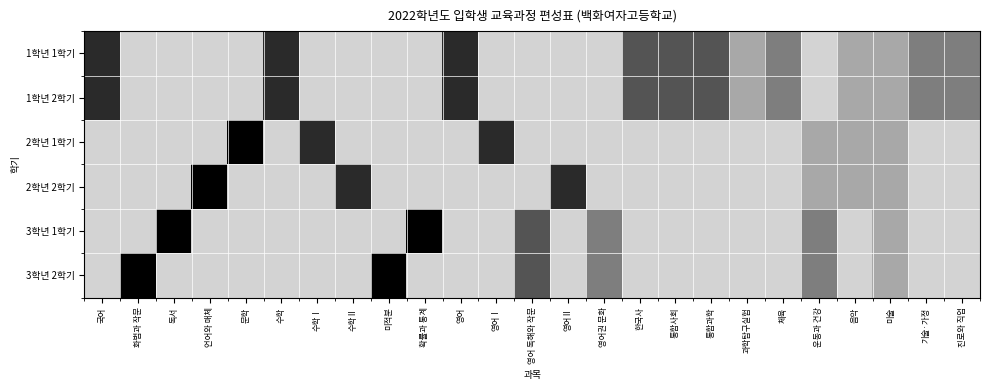

Reading right to left, what are all the values shown in this chart?

1학년 1학기: 진로와 직업=0.4	기술·가정=0.4	미술=0.2	음악=0.2	운동과 건강=0.0	체육=0.4	과학탐구실험=0.2	통합과학=0.6	통합사회=0.6	한국사=0.6	영어권 문화=0.0	영어Ⅱ=0.0	영어 독해와 작문=0.0	영어Ⅰ=0.0	영어=0.8	확률과 통계=0.0	미적분=0.0	수학Ⅱ=0.0	수학Ⅰ=0.0	수학=0.8	문학=0.0	언어와 매체=0.0	독서=0.0	화법과 작문=0.0	국어=0.8
1학년 2학기: 진로와 직업=0.4	기술·가정=0.4	미술=0.2	음악=0.2	운동과 건강=0.0	체육=0.4	과학탐구실험=0.2	통합과학=0.6	통합사회=0.6	한국사=0.6	영어권 문화=0.0	영어Ⅱ=0.0	영어 독해와 작문=0.0	영어Ⅰ=0.0	영어=0.8	확률과 통계=0.0	미적분=0.0	수학Ⅱ=0.0	수학Ⅰ=0.0	수학=0.8	문학=0.0	언어와 매체=0.0	독서=0.0	화법과 작문=0.0	국어=0.8
2학년 1학기: 진로와 직업=0.0	기술·가정=0.0	미술=0.2	음악=0.2	운동과 건강=0.2	체육=0.0	과학탐구실험=0.0	통합과학=0.0	통합사회=0.0	한국사=0.0	영어권 문화=0.0	영어Ⅱ=0.0	영어 독해와 작문=0.0	영어Ⅰ=0.8	영어=0.0	확률과 통계=0.0	미적분=0.0	수학Ⅱ=0.0	수학Ⅰ=0.8	수학=0.0	문학=1.0	언어와 매체=0.0	독서=0.0	화법과 작문=0.0	국어=0.0
2학년 2학기: 진로와 직업=0.0	기술·가정=0.0	미술=0.2	음악=0.2	운동과 건강=0.2	체육=0.0	과학탐구실험=0.0	통합과학=0.0	통합사회=0.0	한국사=0.0	영어권 문화=0.0	영어Ⅱ=0.8	영어 독해와 작문=0.0	영어Ⅰ=0.0	영어=0.0	확률과 통계=0.0	미적분=0.0	수학Ⅱ=0.8	수학Ⅰ=0.0	수학=0.0	문학=0.0	언어와 매체=1.0	독서=0.0	화법과 작문=0.0	국어=0.0
3학년 1학기: 진로와 직업=0.0	기술·가정=0.0	미술=0.2	음악=0.0	운동과 건강=0.4	체육=0.0	과학탐구실험=0.0	통합과학=0.0	통합사회=0.0	한국사=0.0	영어권 문화=0.4	영어Ⅱ=0.0	영어 독해와 작문=0.6	영어Ⅰ=0.0	영어=0.0	확률과 통계=1.0	미적분=0.0	수학Ⅱ=0.0	수학Ⅰ=0.0	수학=0.0	문학=0.0	언어와 매체=0.0	독서=1.0	화법과 작문=0.0	국어=0.0
3학년 2학기: 진로와 직업=0.0	기술·가정=0.0	미술=0.2	음악=0.0	운동과 건강=0.4	체육=0.0	과학탐구실험=0.0	통합과학=0.0	통합사회=0.0	한국사=0.0	영어권 문화=0.4	영어Ⅱ=0.0	영어 독해와 작문=0.6	영어Ⅰ=0.0	영어=0.0	확률과 통계=0.0	미적분=1.0	수학Ⅱ=0.0	수학Ⅰ=0.0	수학=0.0	문학=0.0	언어와 매체=0.0	독서=0.0	화법과 작문=1.0	국어=0.0